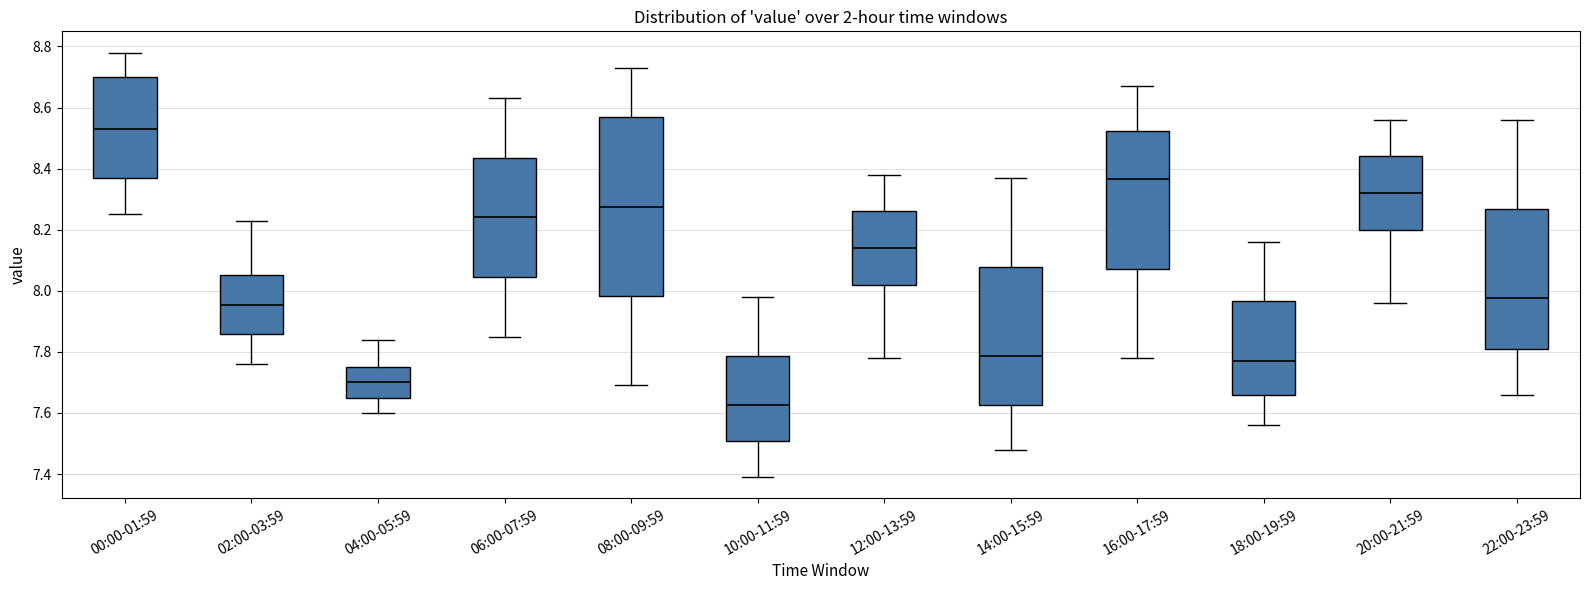

Which box is the tallest, from its lower edge to its upper edge?

08:00-09:59